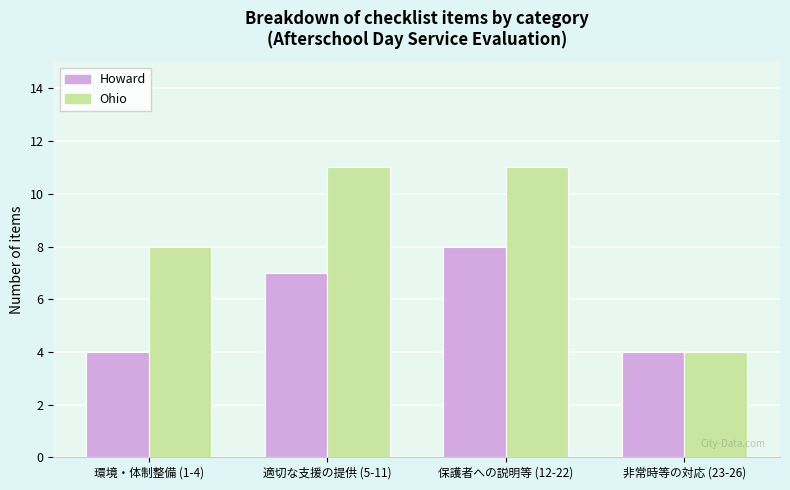

How many groups of bars are there?

4